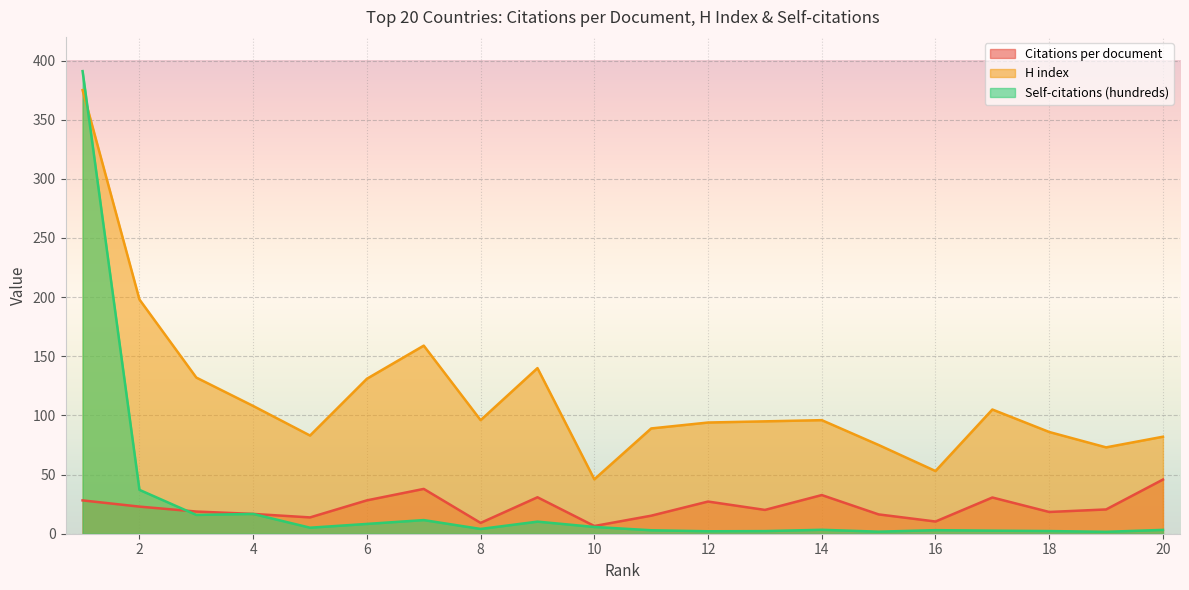

At which category is the sum across all series the highest?

1